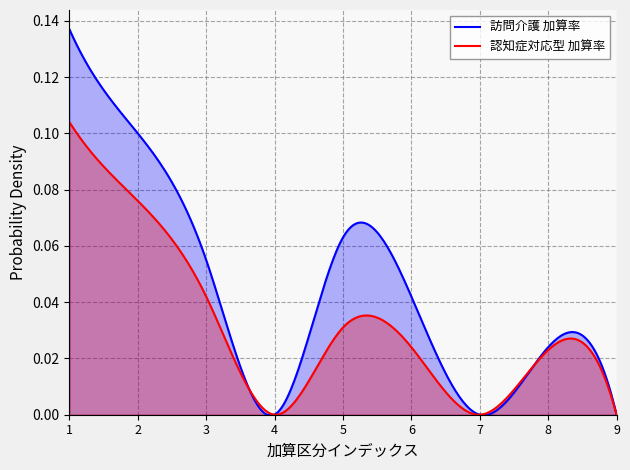

How many lines are shown in the chart?

2